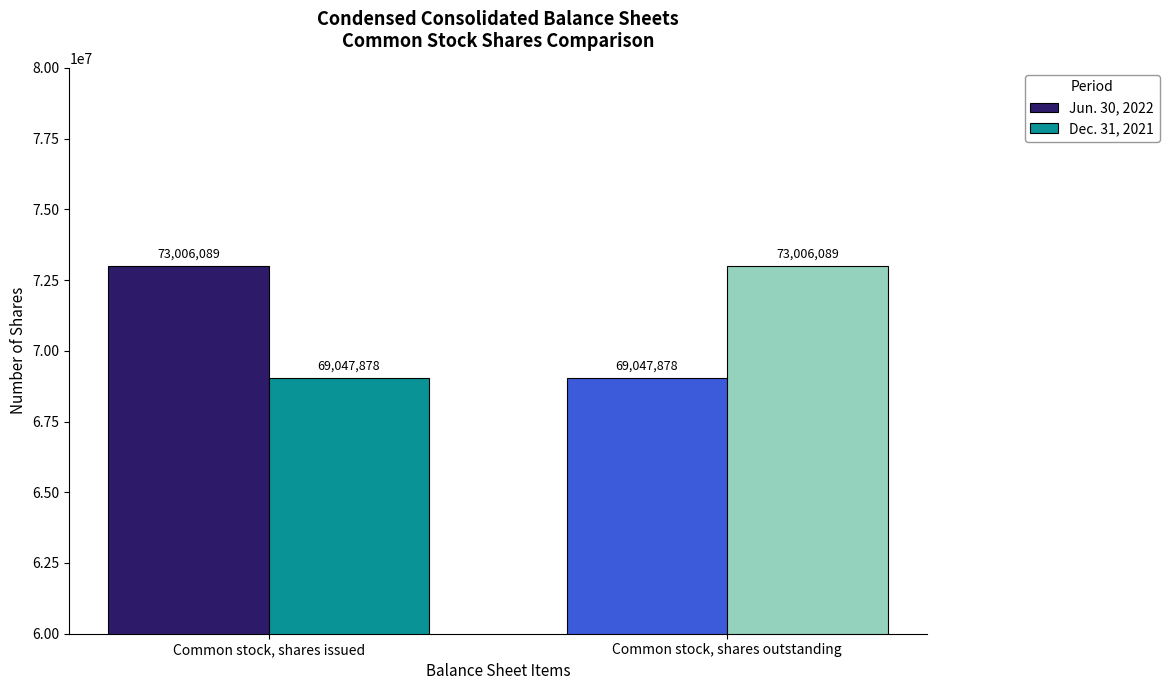

Reading left to right, transcribe all the data shown in this chart.

Jun. 30, 2022: 73006089	69047878
Dec. 31, 2021: 69047878	73006089